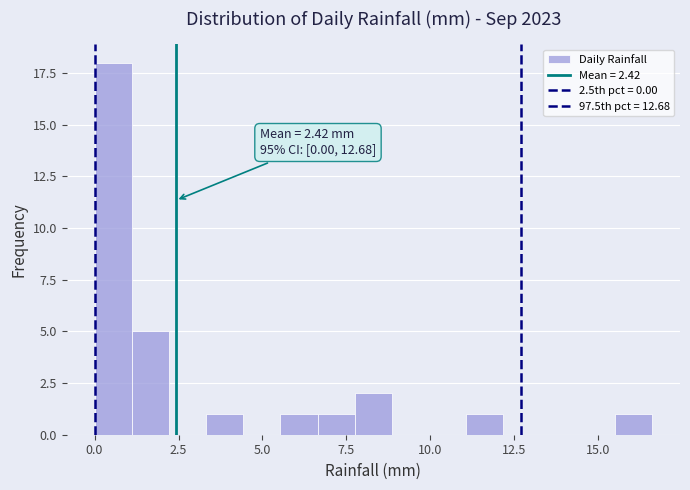

Read against the x-axis, roughly where is the centre of the tallest bar?

0.5